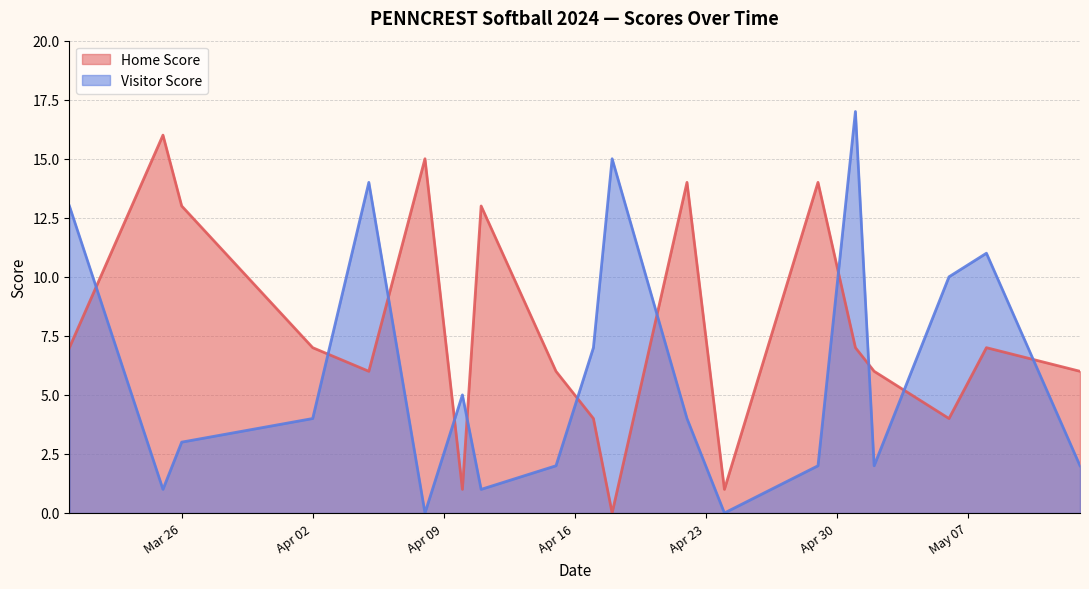

Which category has the lowest value across all series?

2024-04-18